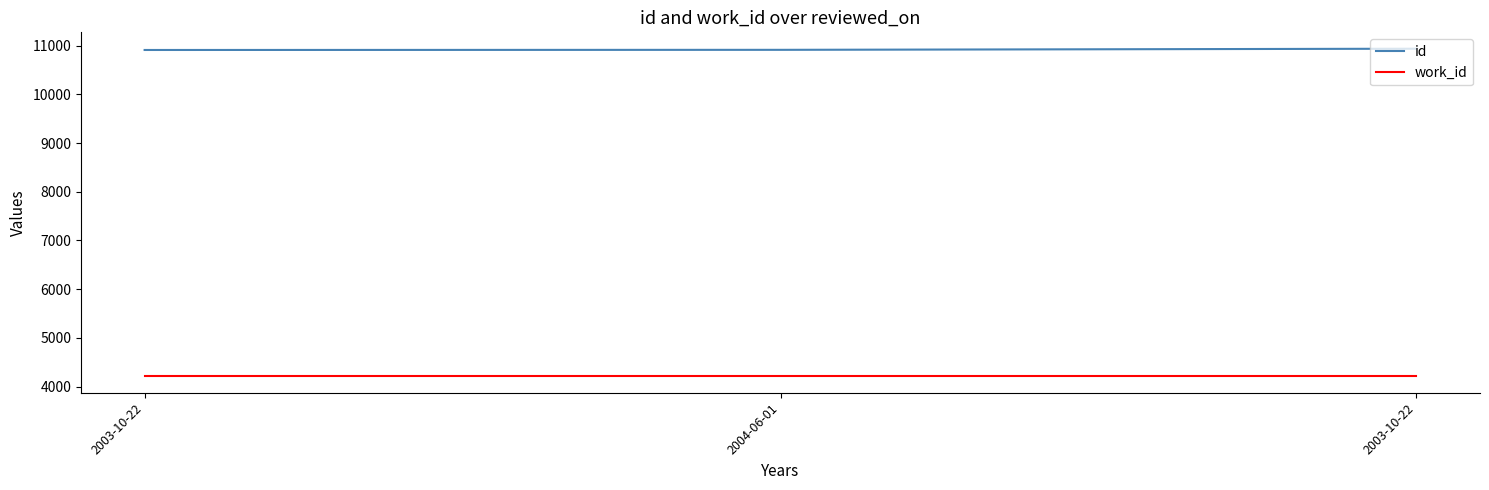

At 2004-06-01, list the series in order from smallest to largest.

work_id, id